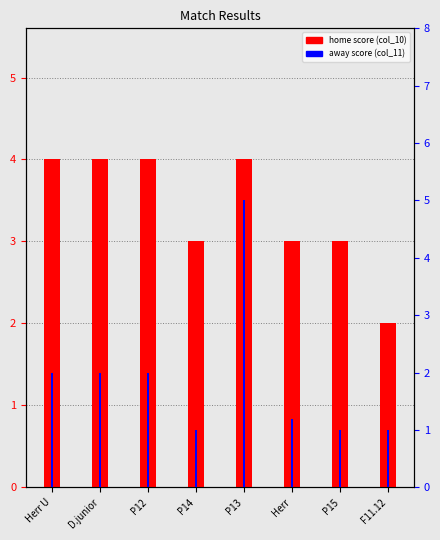

Rank the series at D.junior from highest to lowest value.

col_10 (home score), col_11 (away score)